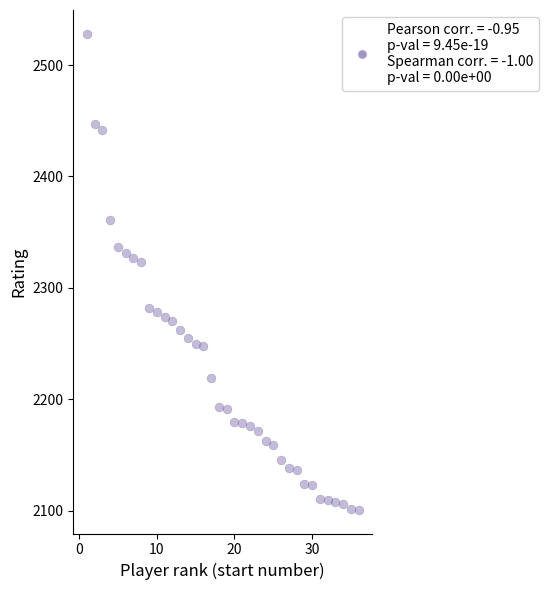

What is the range of Y values (max minus min)?

427